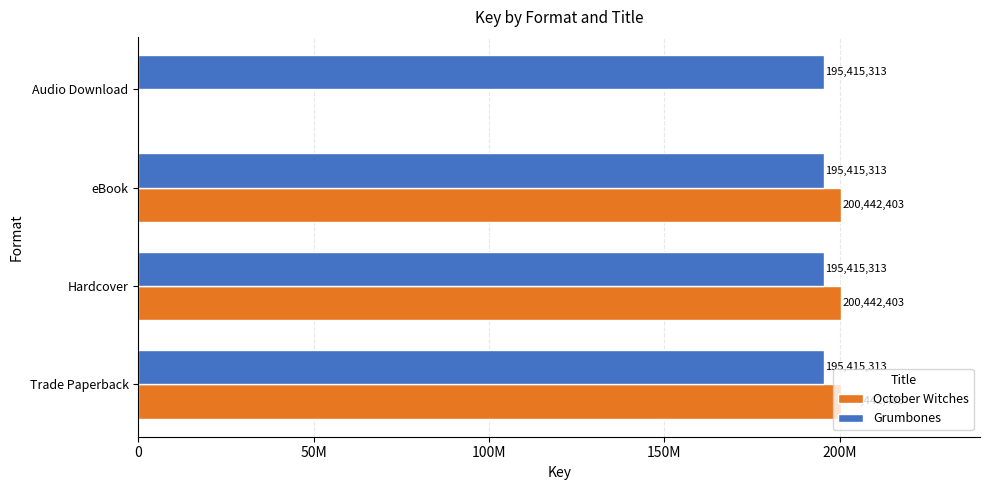

What are all the series names shown in the legend?

October Witches, Grumbones